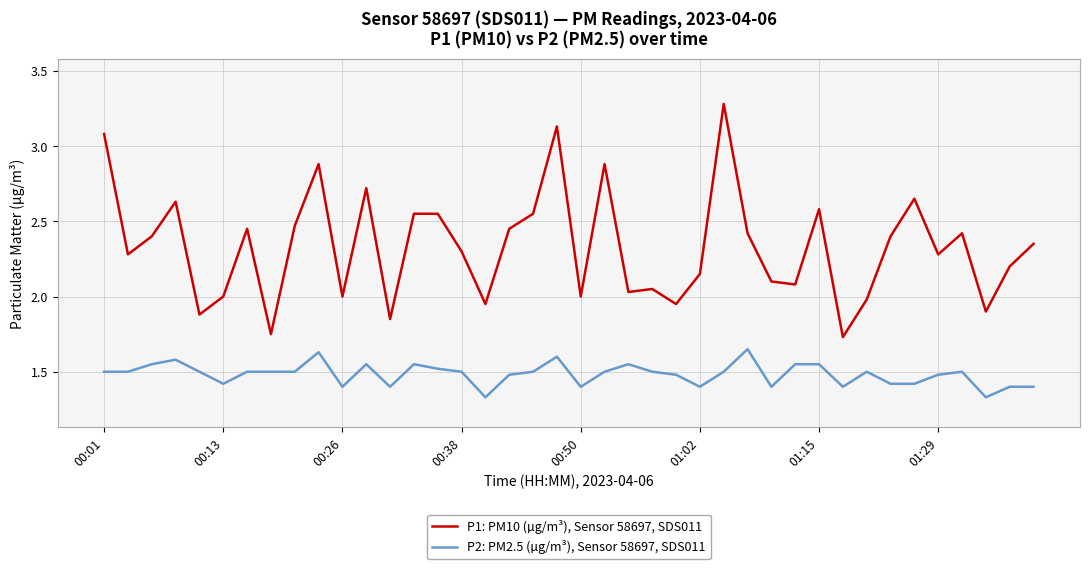

True or false: P1: PM10 (µg/m³), Sensor 58697, SDS011 and P2: PM2.5 (µg/m³), Sensor 58697, SDS011 intersect in this chart.

False